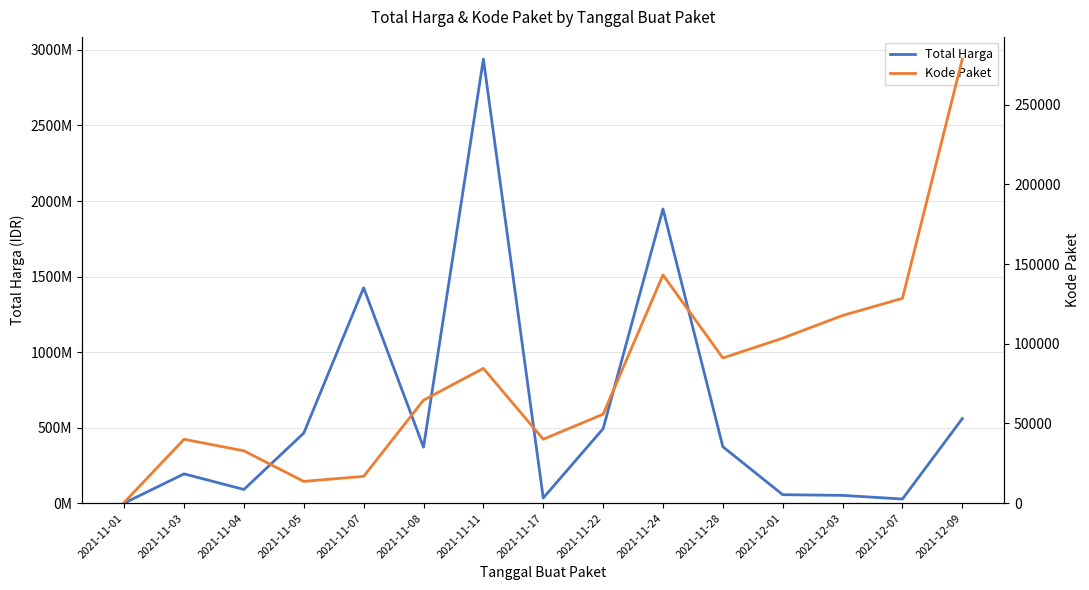

Between 2021-11-17 and 2021-11-22, which is larger?

2021-11-22